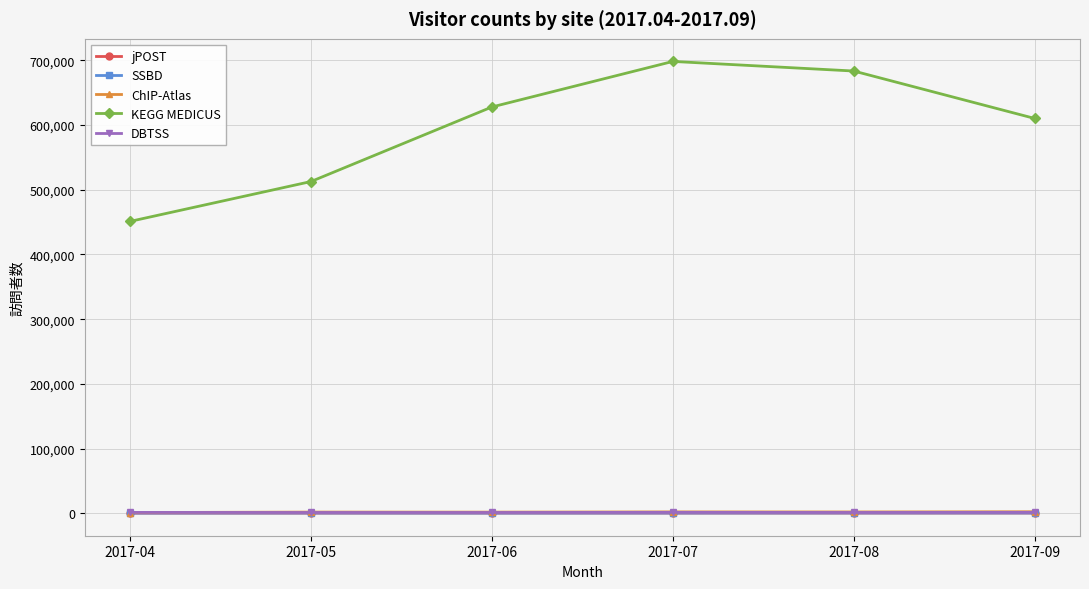

What is the value of the KEGG MEDICUS point at the 1st from the left?

451046